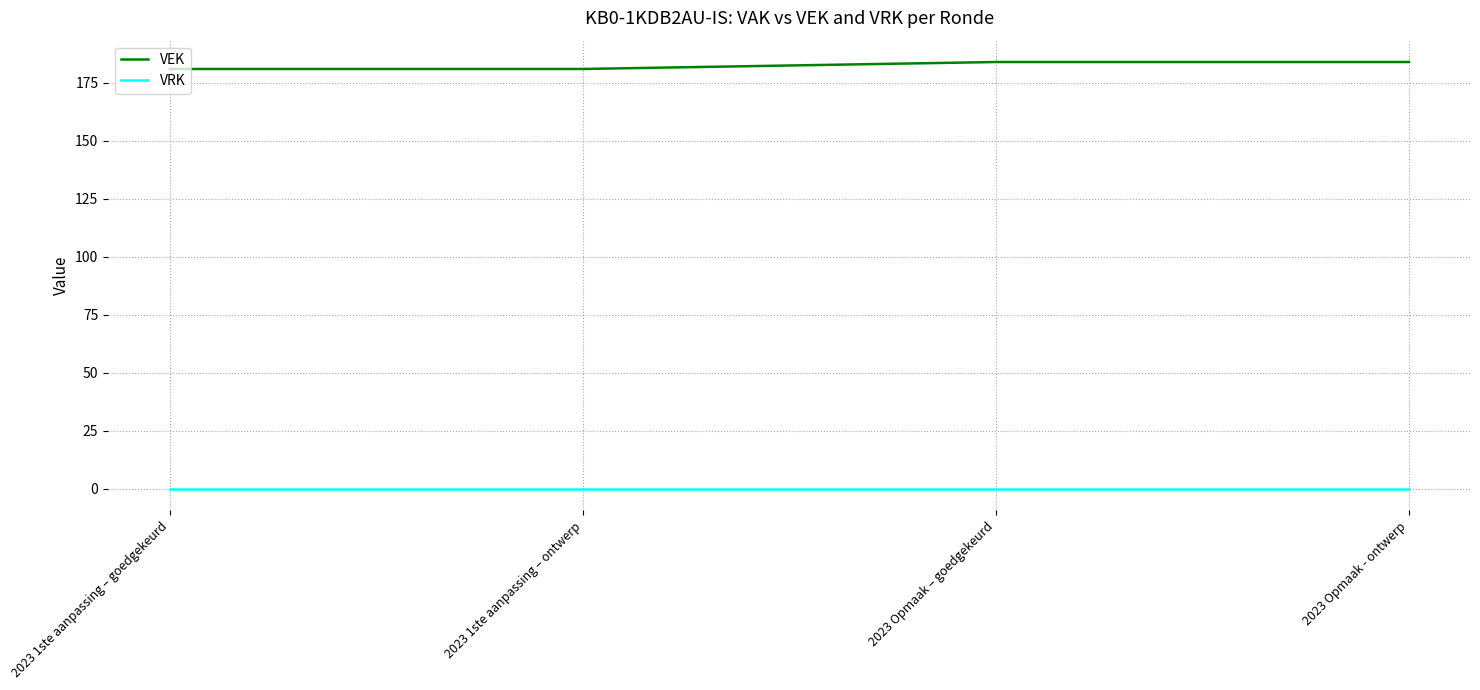

Reading left to right, extract all data points from this chart.

VEK: 181	181	184	184
VRK: 0	0	0	0